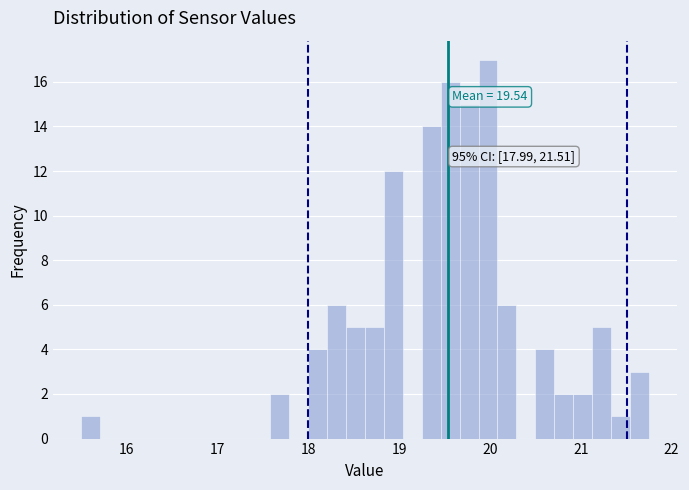

Read against the x-axis, roughly where is the centre of the tallest bar?

20.0